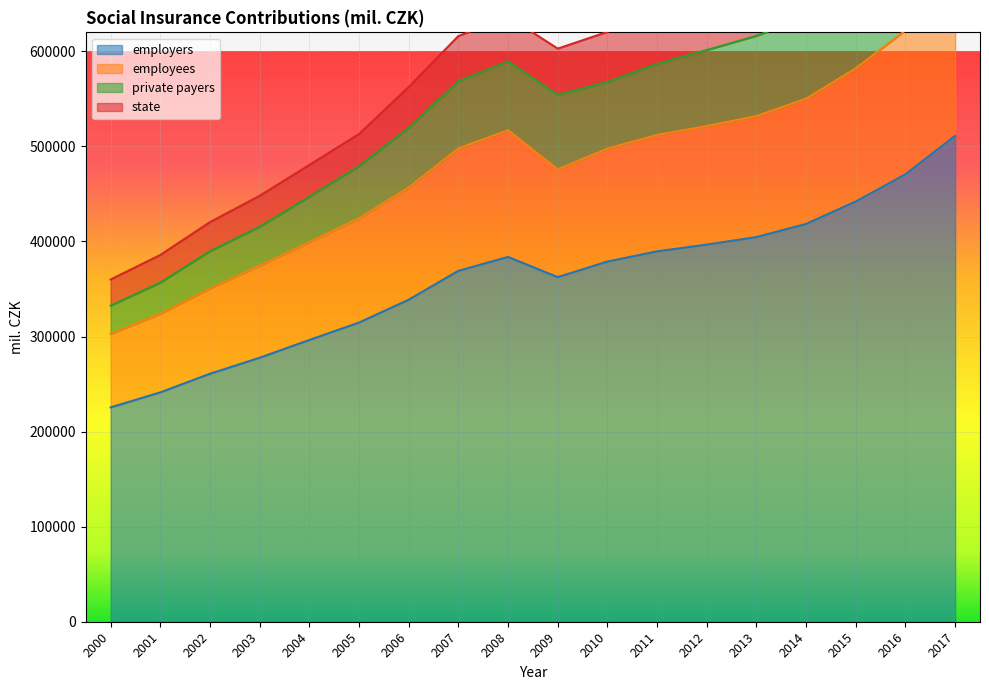

What is the lowest value of the employers series?

225487